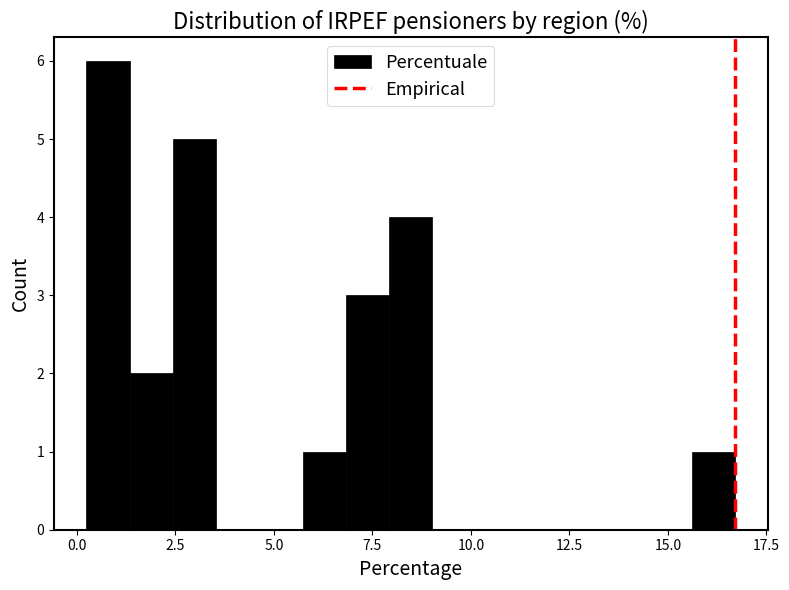

Around what value on the x-axis is the tallest bar? Give the approximate position of its centre, as read against the axis.

1.0